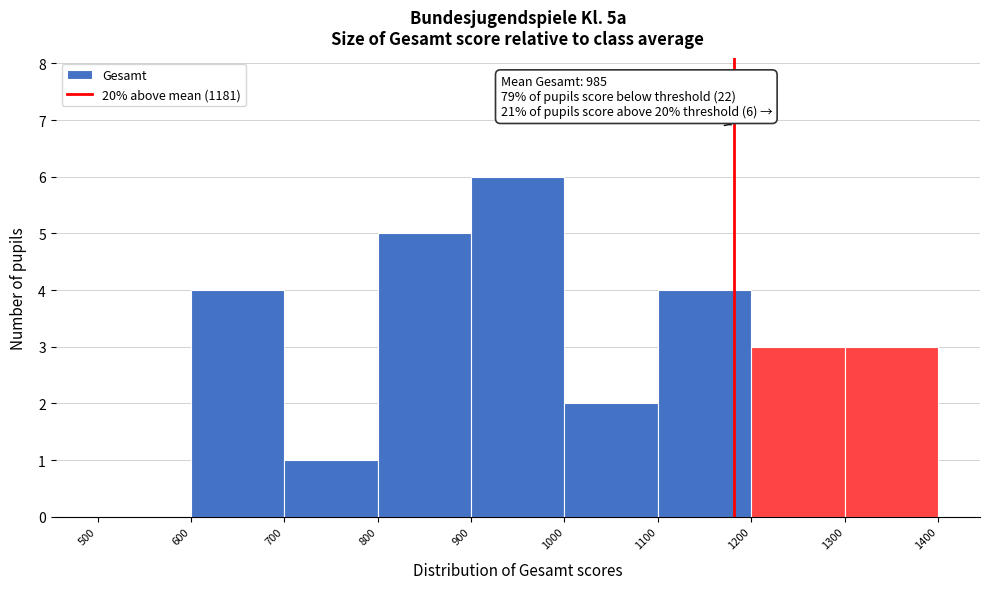

Which range on the x-axis has the tallest bar?

900 to 1000